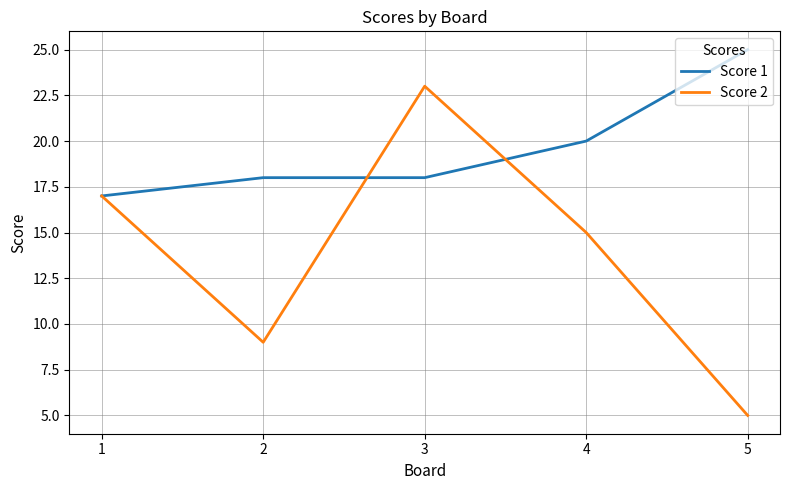

True or false: Score 2 and Score 1 cross at least once.

True